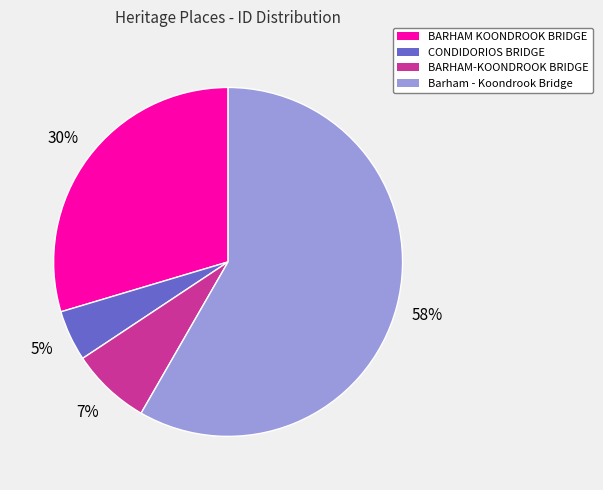

To the nearest percent, what percentage of the pie is BARHAM-KOONDROOK BRIDGE?

7%